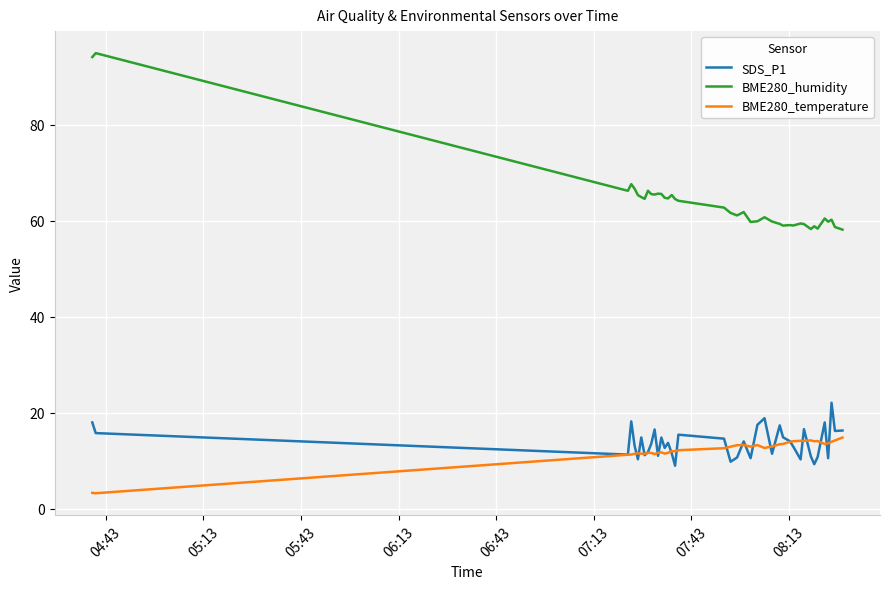

List the series in order of their peak value, highest first.

BME280_humidity, SDS_P1, BME280_temperature